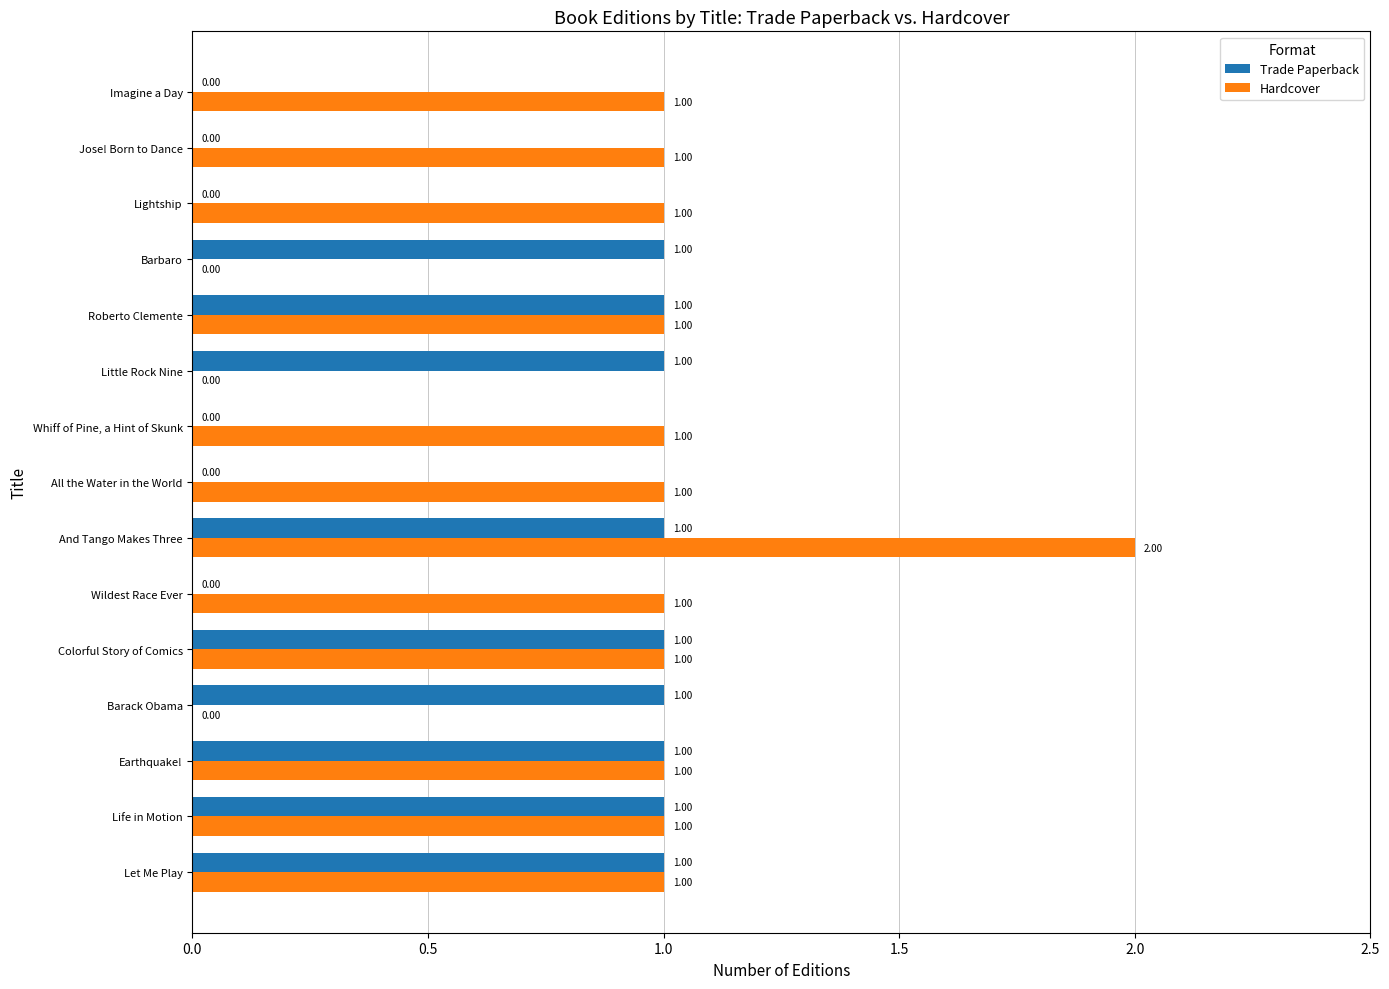

Is the value of Hardcover at Imagine a Day greater than the value of Trade Paperback at All the Water in the World?

Yes